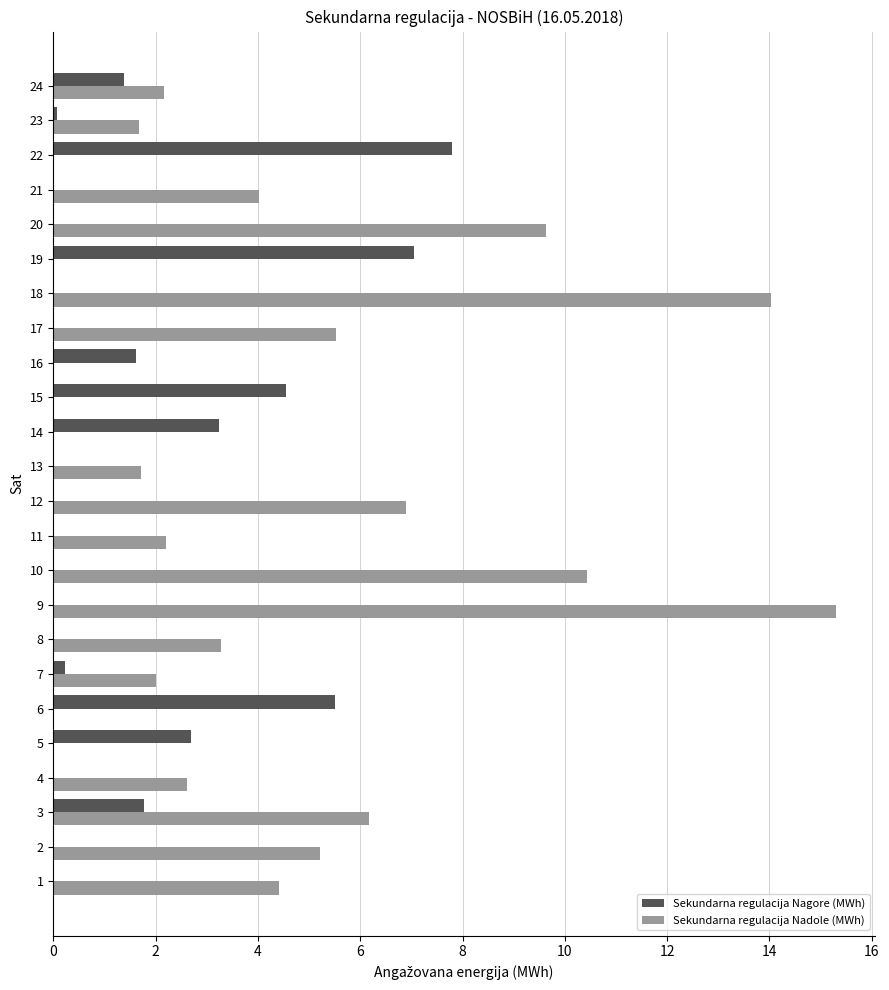

What is the spread (max minus min) of values at 11?

2.2